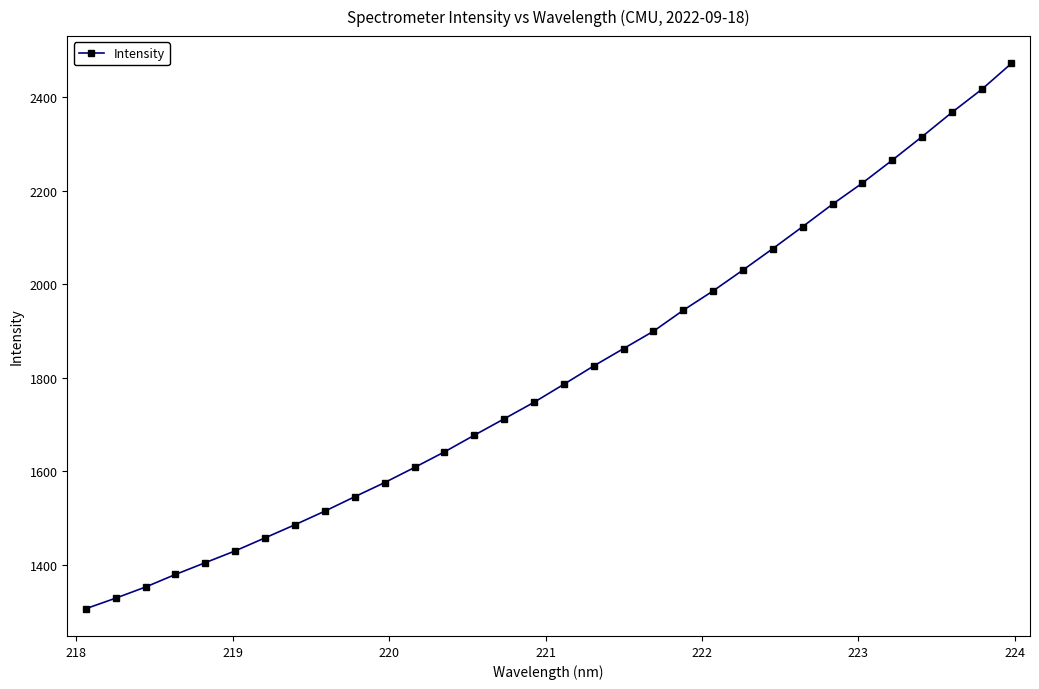

What is the greatest value displayed?

2472.7